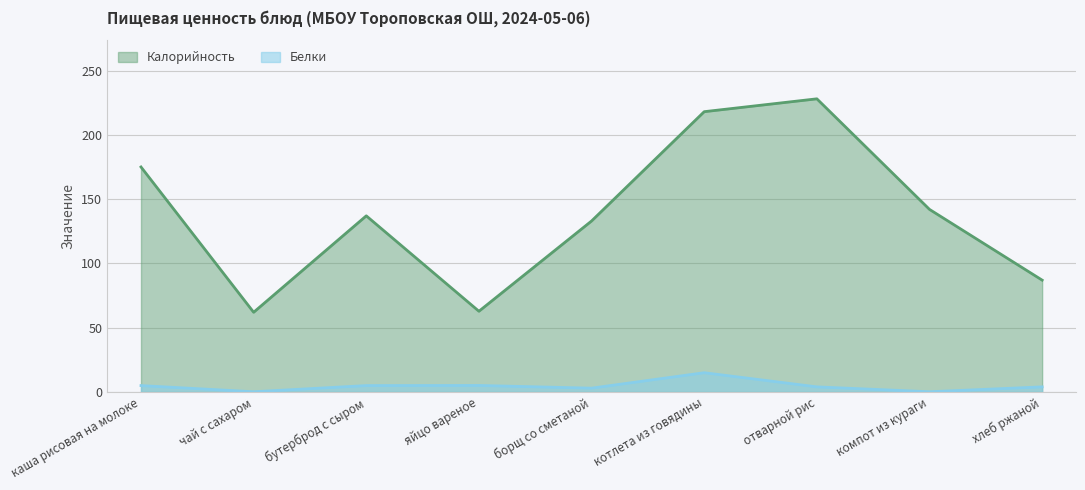

At which category does Белки reach its first local valley?

чай с сахаром